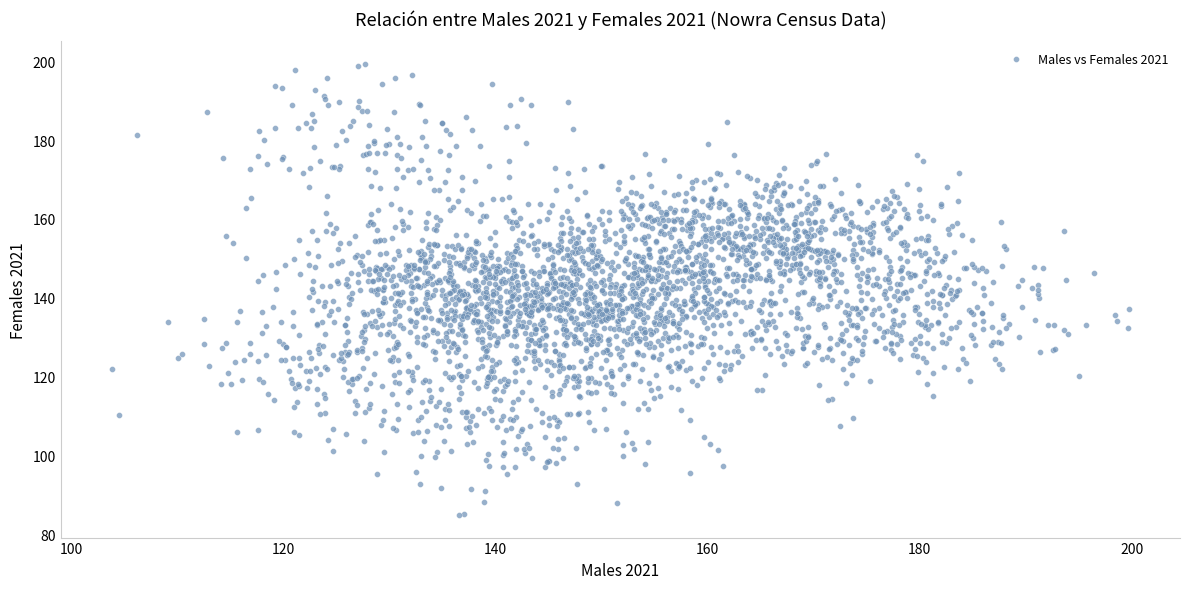

What is the range of Y values (max minus min)?

114.4